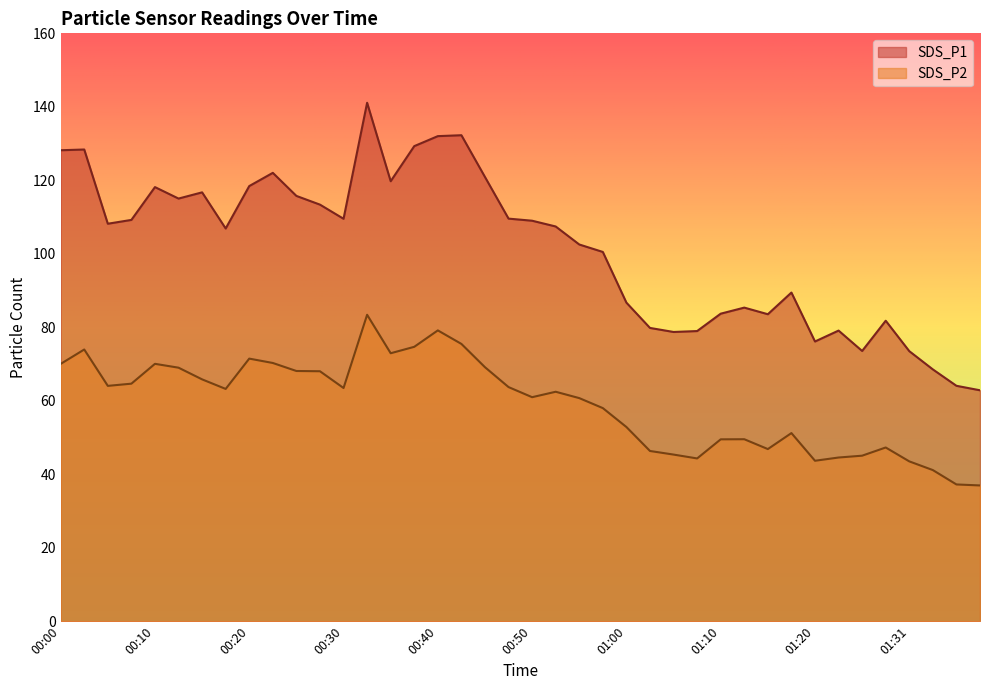

Does the chart have visible grid lines?

No